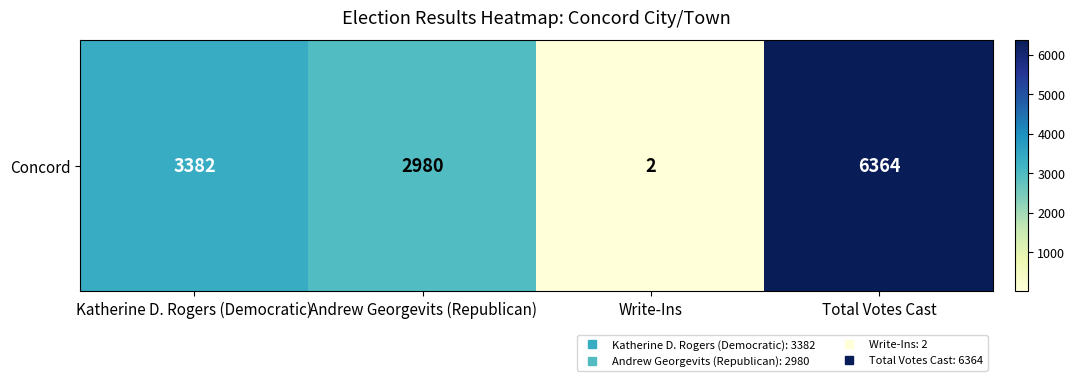

Between Katherine D. Rogers (Democratic) and Andrew Georgevits (Republican), which is larger?

Katherine D. Rogers (Democratic)